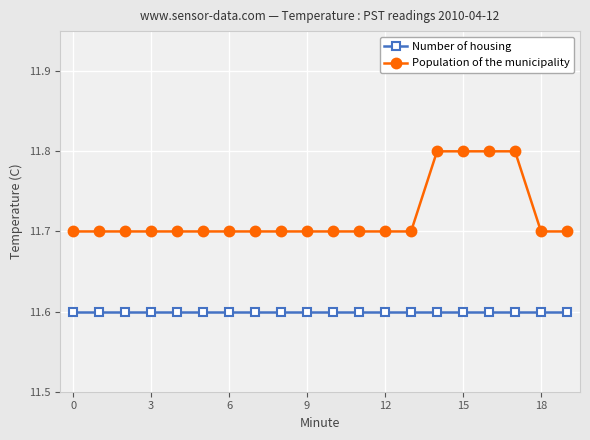

True or false: Population of the municipality and Number of housing cross at least once.

False